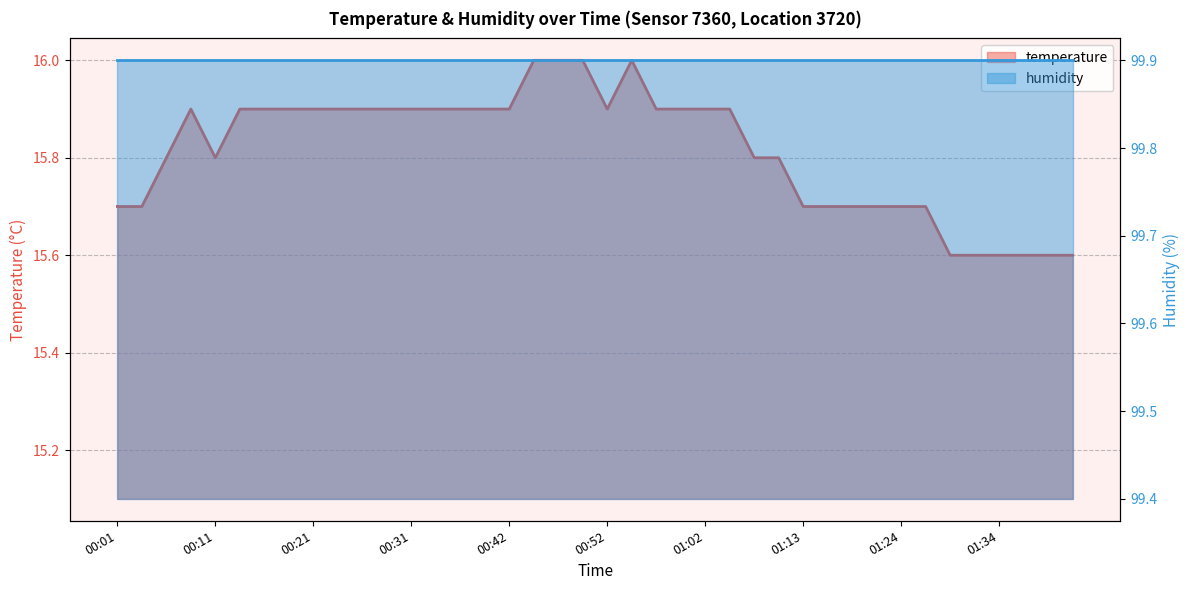

At which category does the chart reach its peak across all series?

00:44